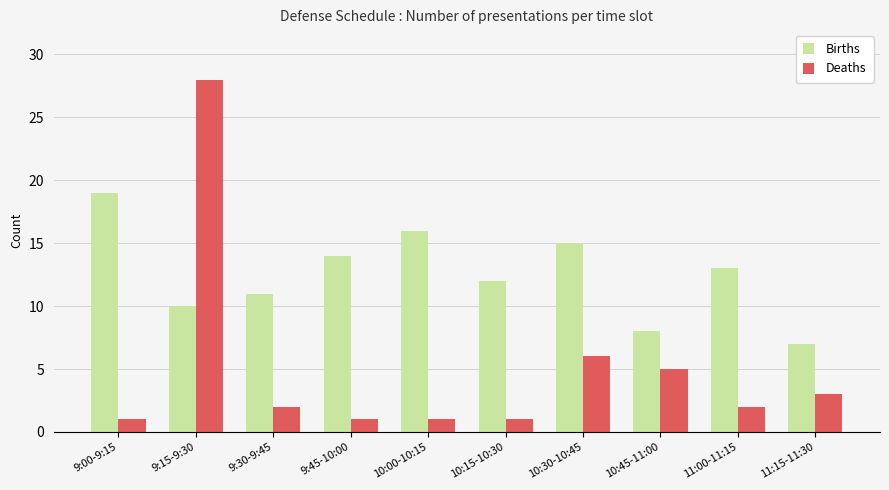

What are all the series names shown in the legend?

Births, Deaths